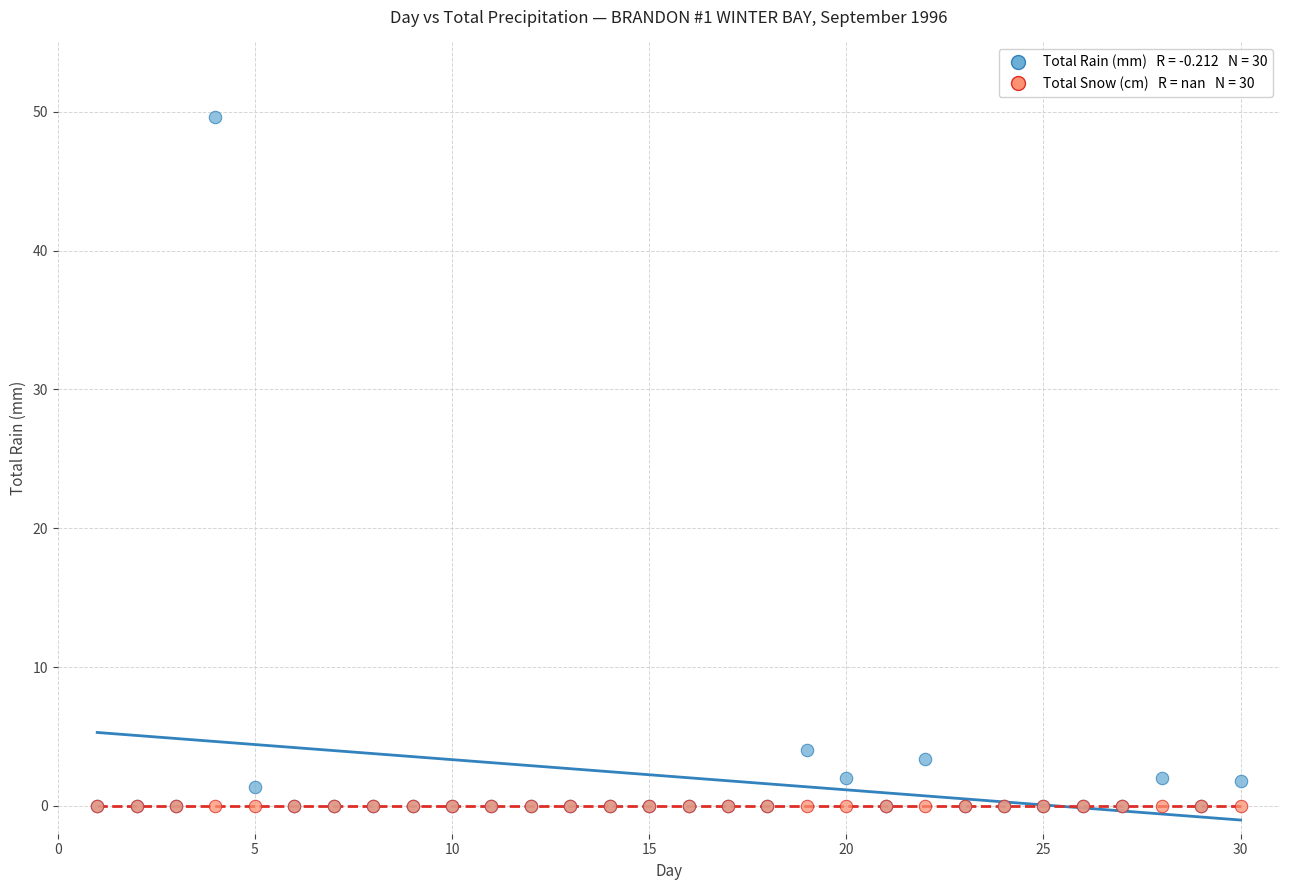

Across all series, what Y value is closest to 24?

4.0